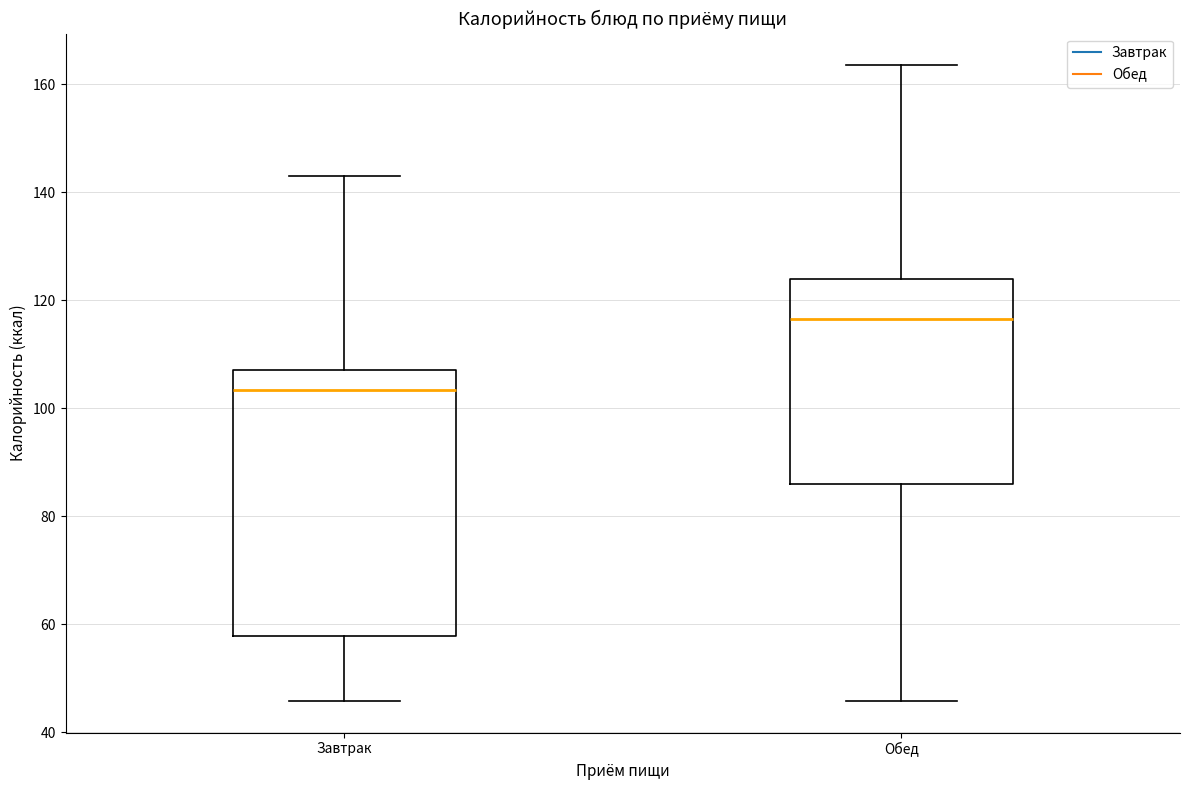

Comparing the boxes themselves (not the whiskers), which one is the tallest?

Завтрак